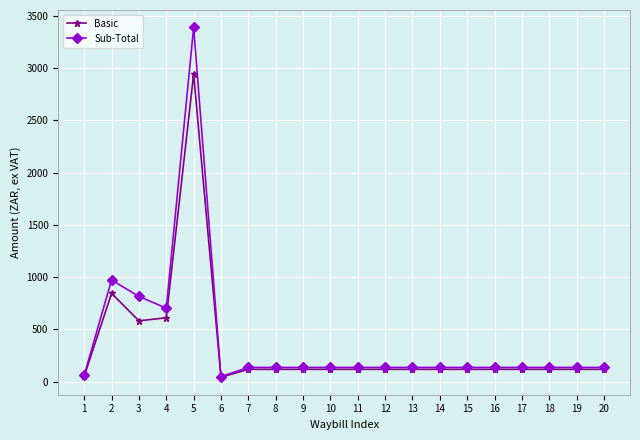

At which category does the chart reach its peak across all series?

5